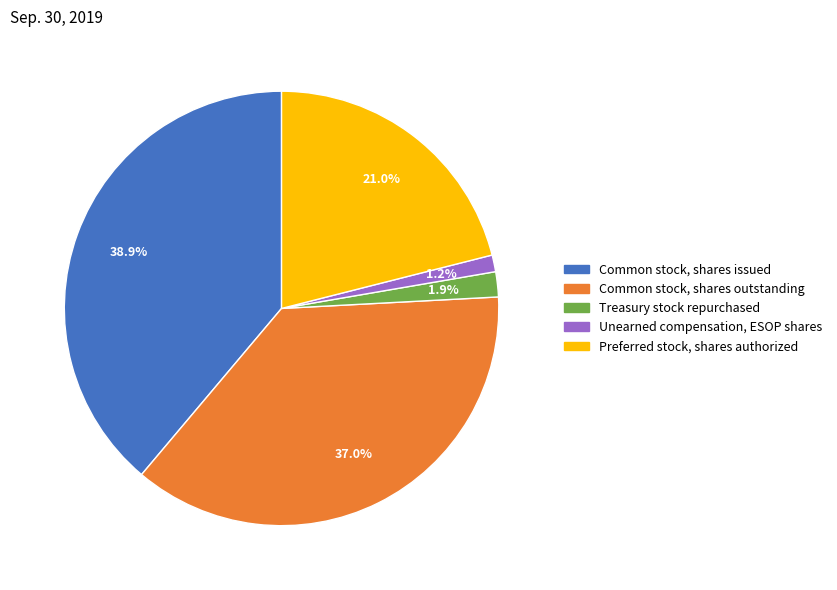

What is the smallest slice in the pie chart?

Unearned compensation, ESOP shares